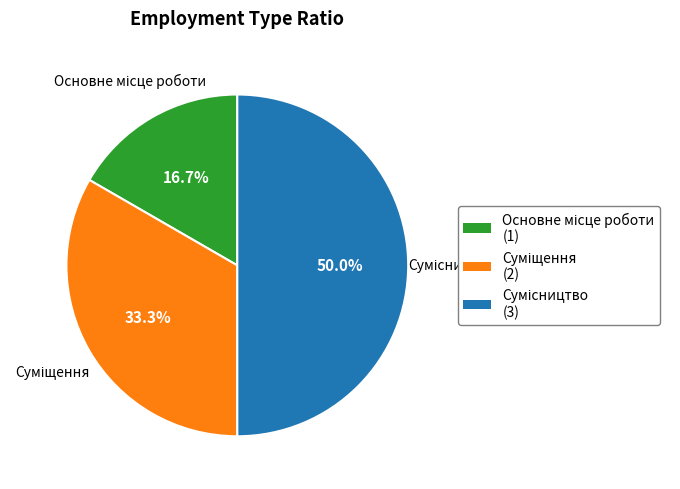

How many slices are in this pie chart?

3